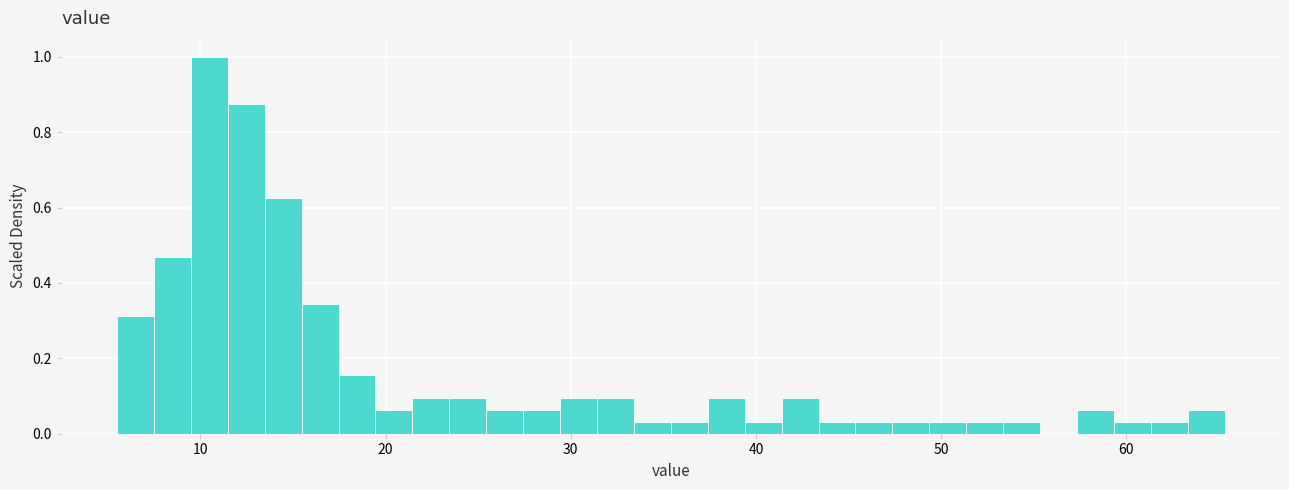

Around what value on the x-axis is the tallest bar? Give the approximate position of its centre, as read against the axis.

10